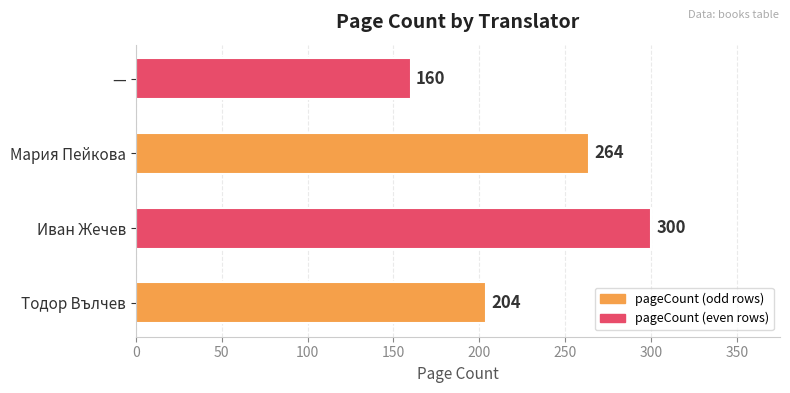

The value at — is 85. True or false?

False